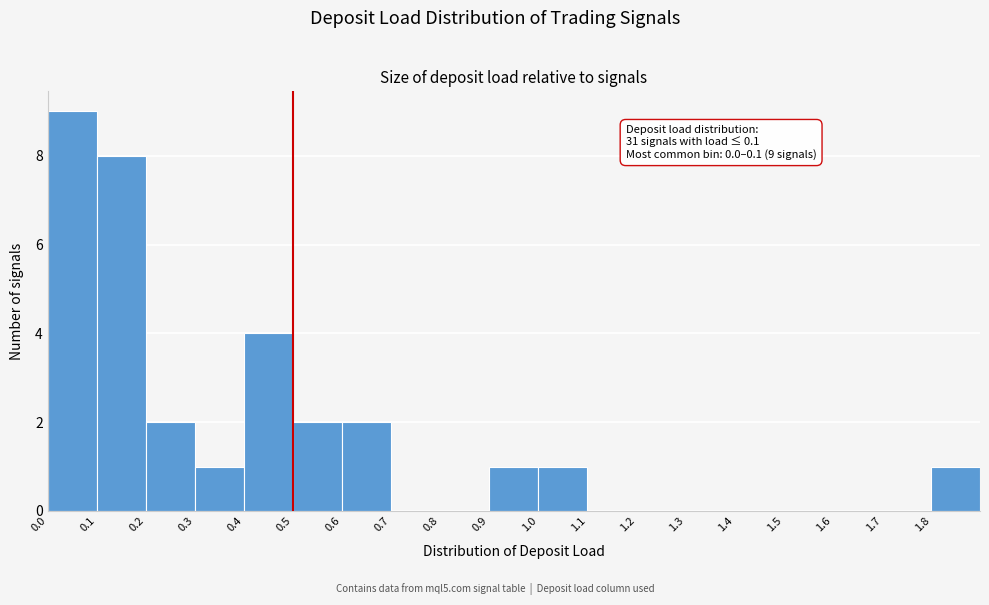

Over which range of the x-axis is the bar tallest?

0.0 to 0.1